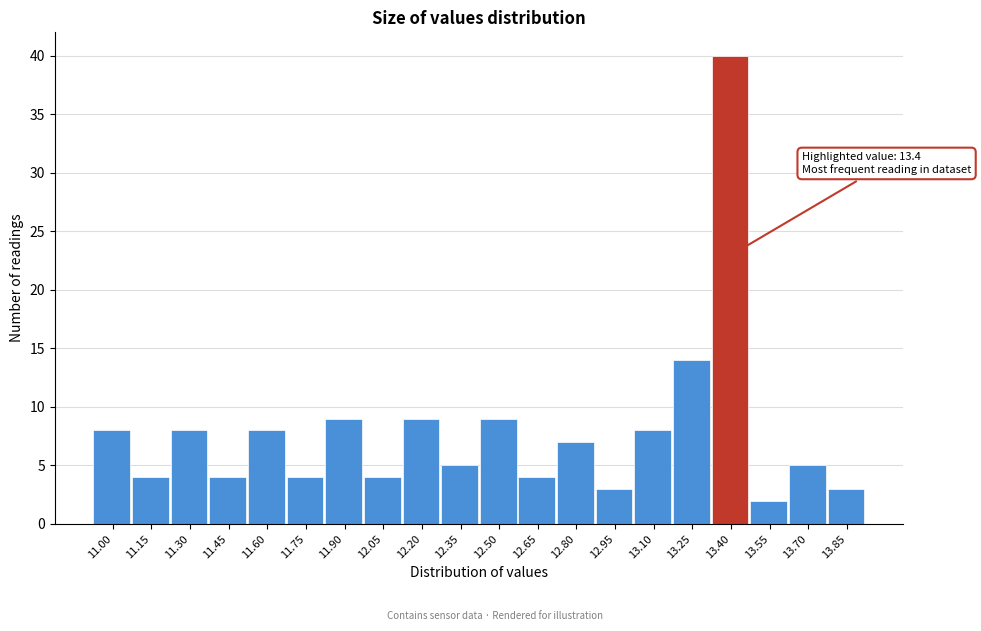

Reading left to right, what are all the values shown in this chart?

11.00=8	11.15=4	11.30=8	11.45=4	11.60=8	11.75=4	11.90=9	12.05=4	12.20=9	12.35=5	12.50=9	12.65=4	12.80=7	12.95=3	13.10=8	13.25=14	13.40=40	13.55=2	13.70=5	13.85=3